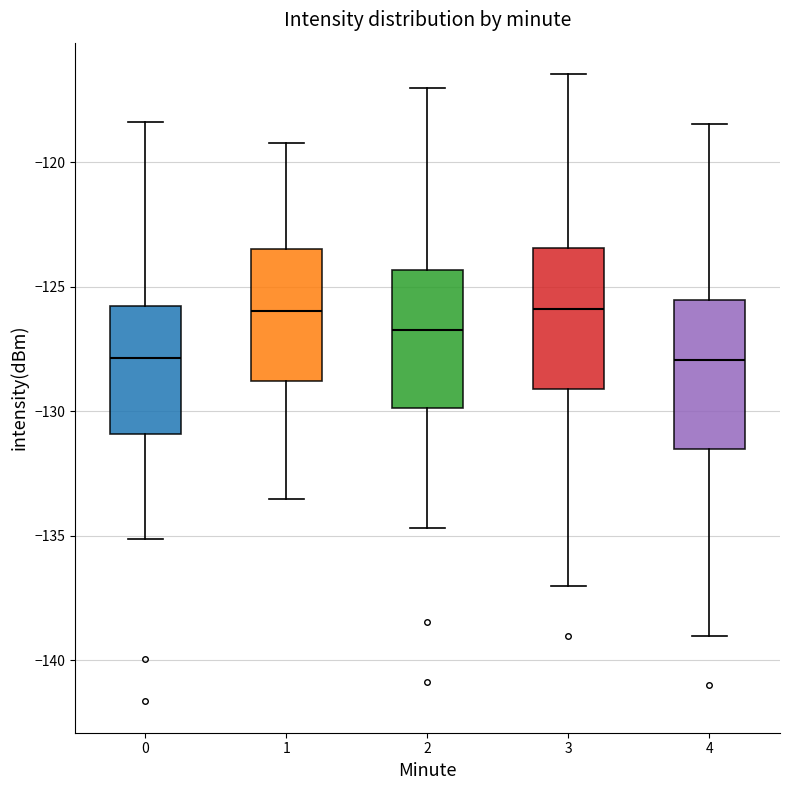

Where does the median line of the box at x = 3 sit on the y-axis? The values are not printed on the chart, so give them approximately, as read against the axis.

-126.0